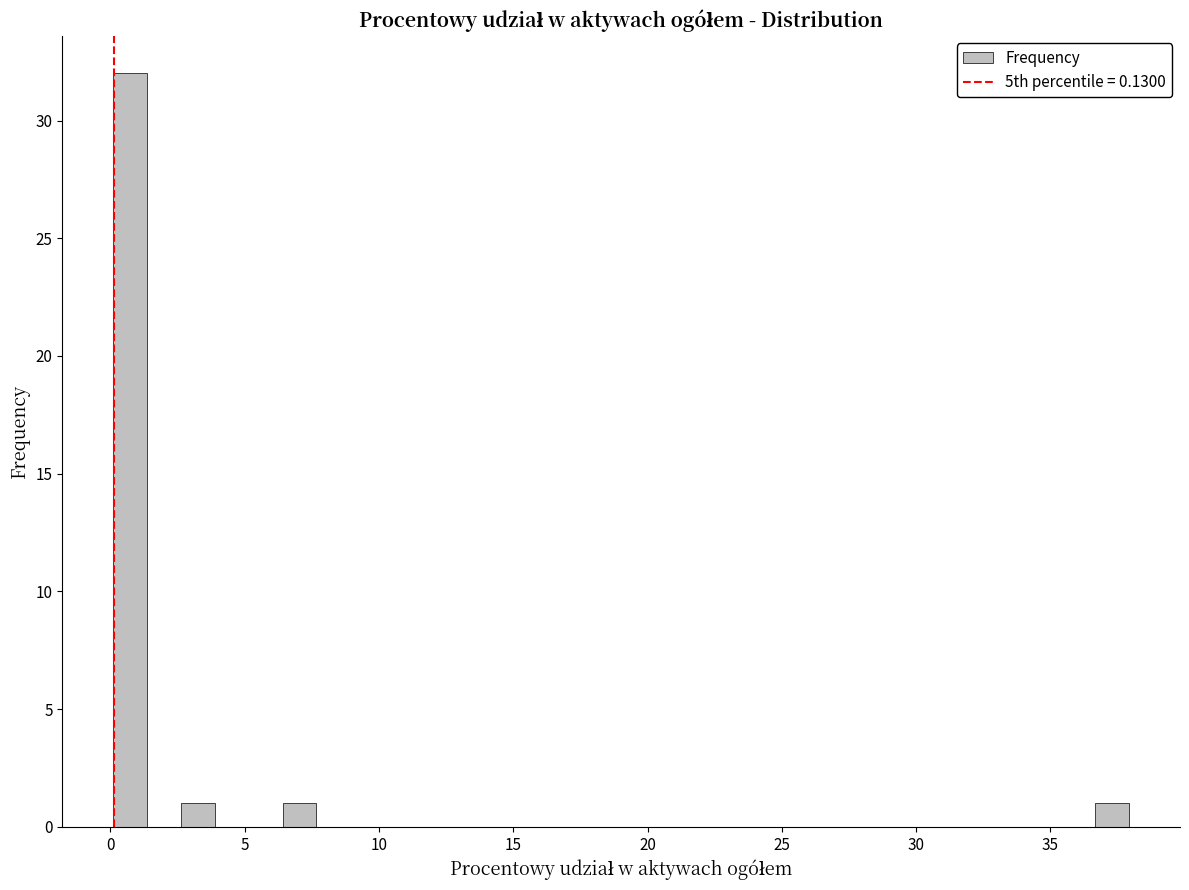

Read against the x-axis, roughly where is the centre of the tallest bar?

0.5